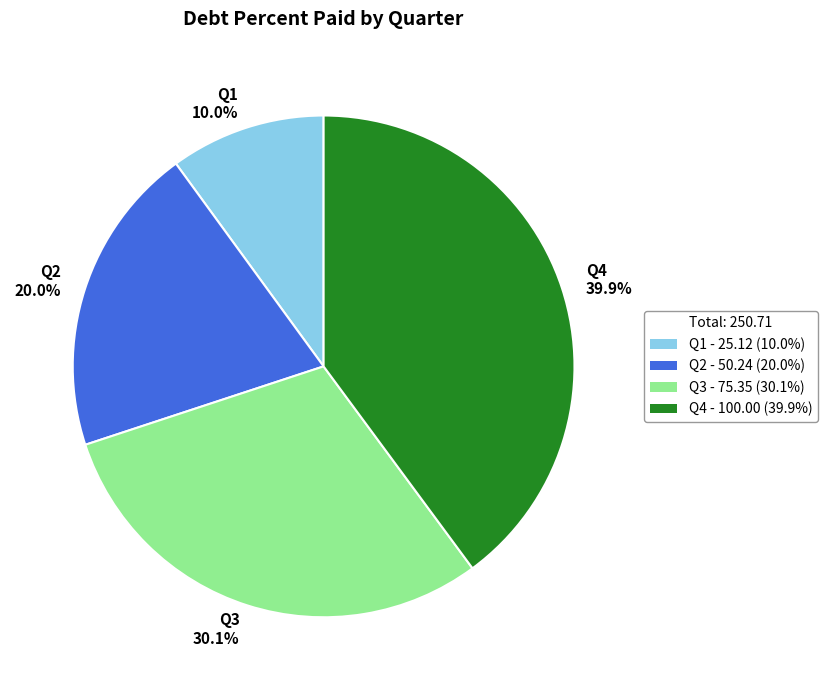

To the nearest percent, what is the difference between the Q4 and Q2 slice percentages?

20%